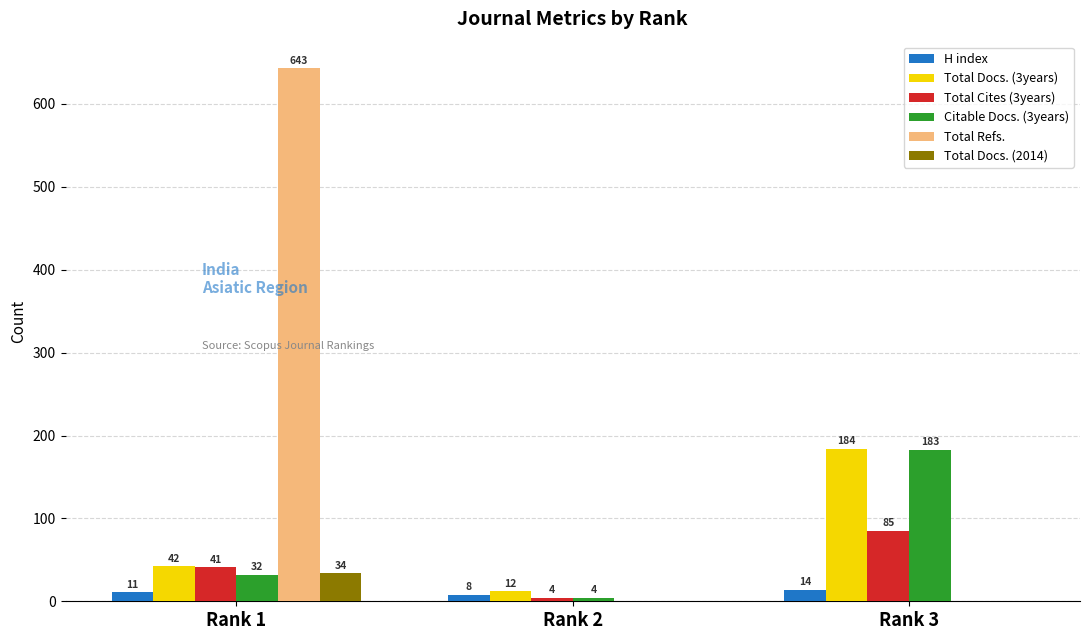

Is it true that Total Cites (3years) equals 85 at Rank 3?

True